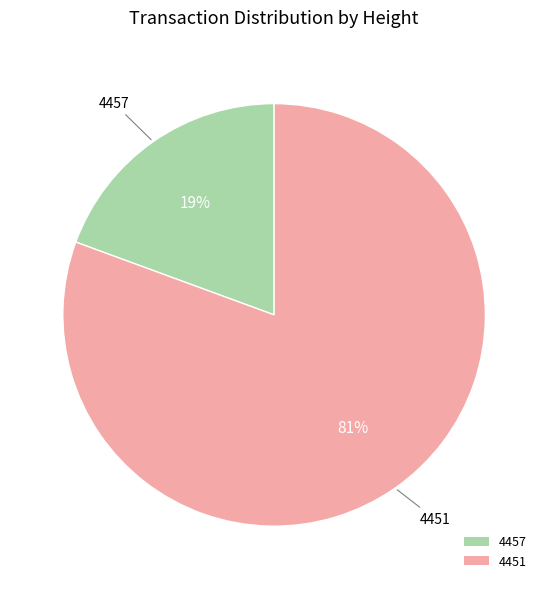

Which slice is the smallest?

4457